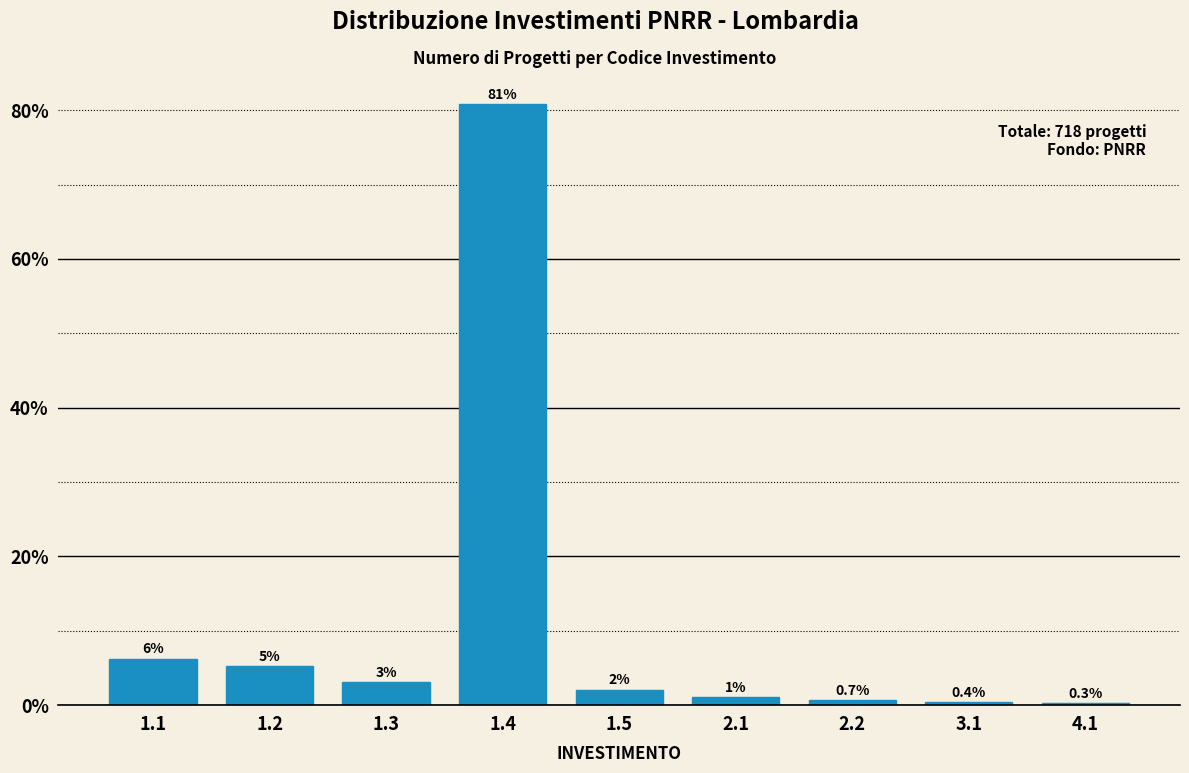

Are the bars horizontal?

No